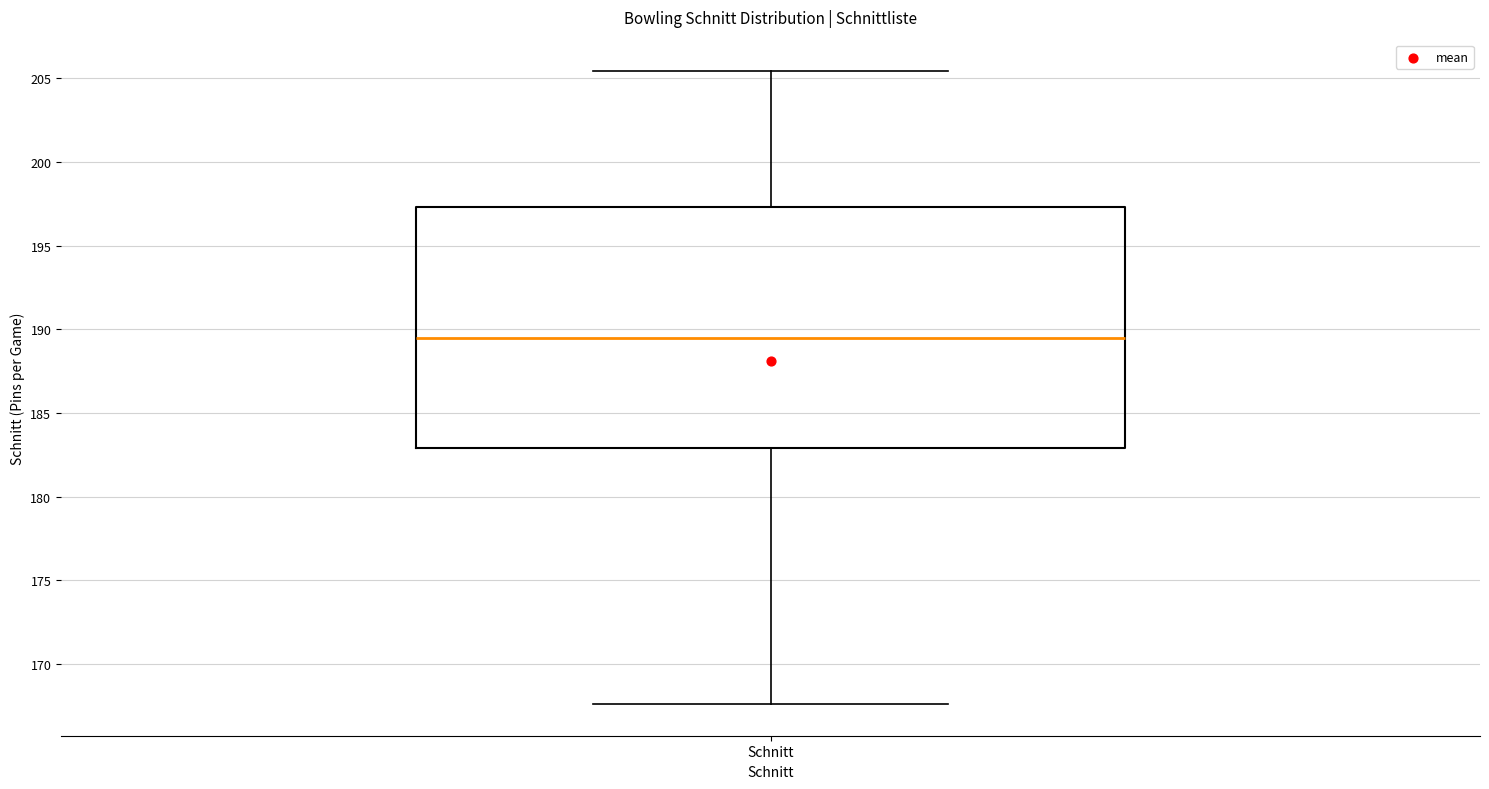

Where is the upper edge of the box for Schnitt on the y-axis? The values are not printed on the chart, so give them approximately, as read against the axis.

197.5